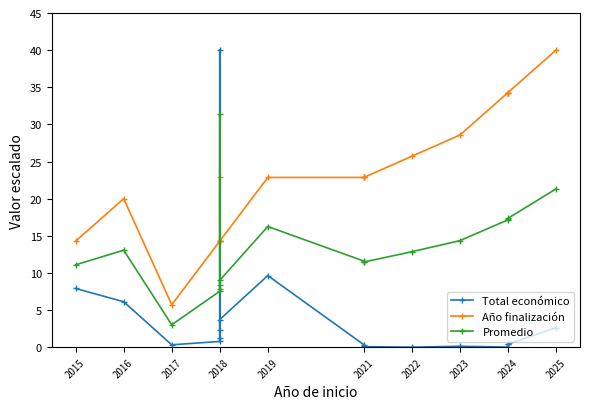

Which series ends up on top after the final intersection of Año finalización and Total económico?

Año finalización